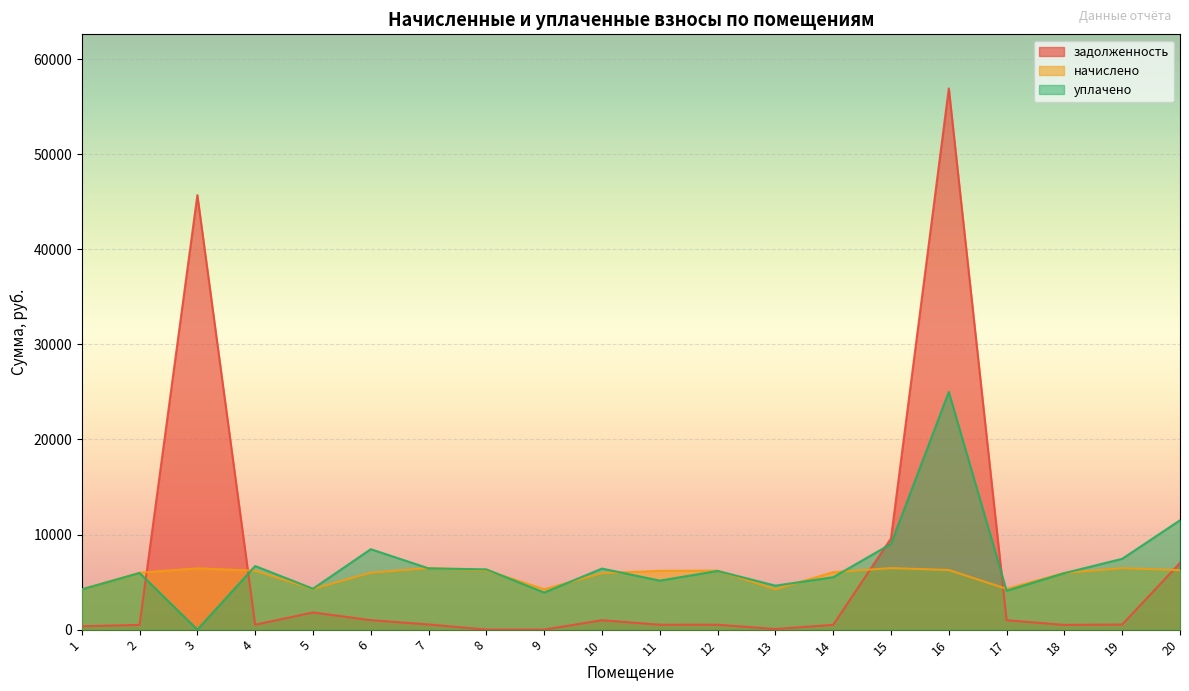

How many data points does each series have?

20